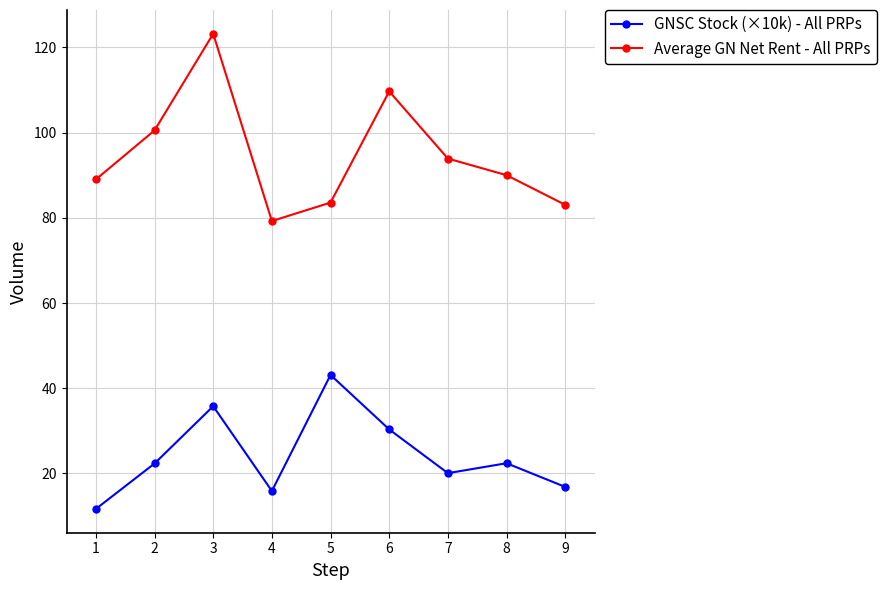

How many lines are shown in the chart?

2